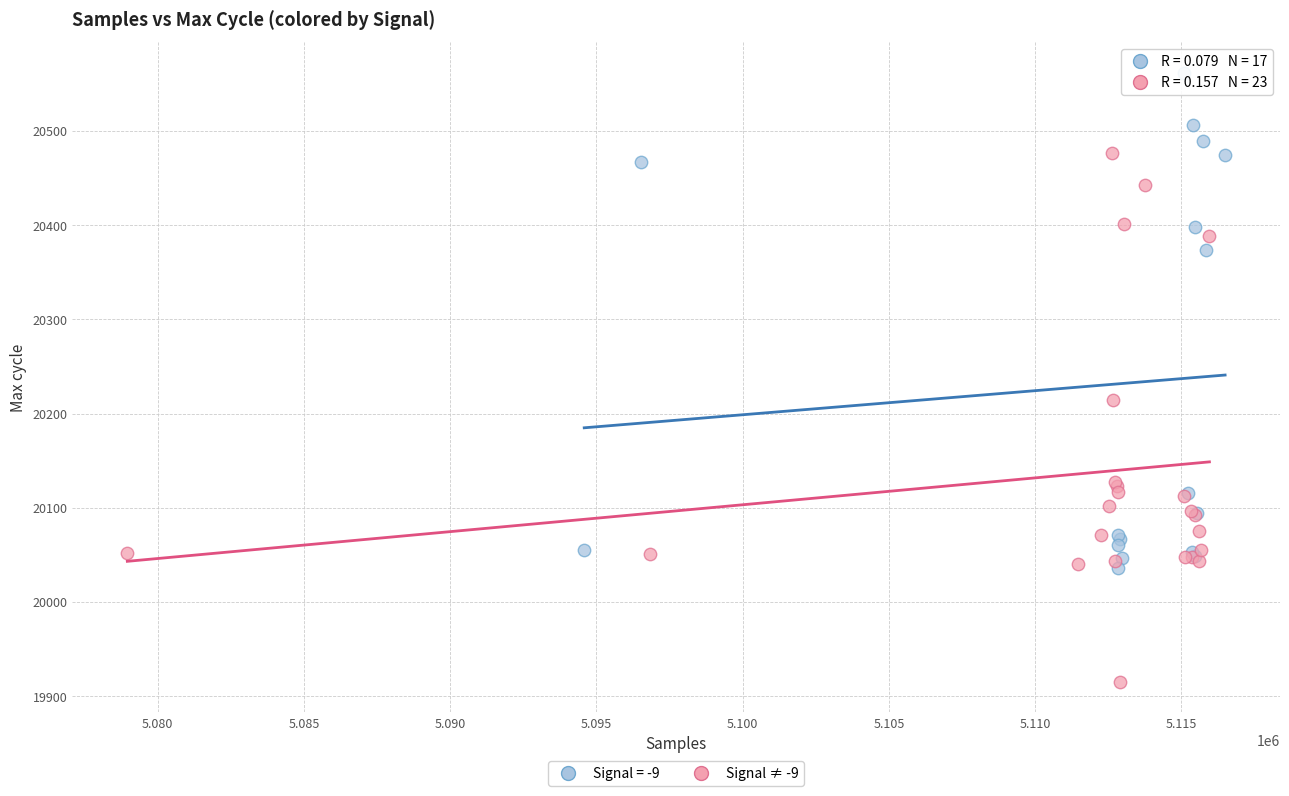

Which series reaches the minimum Y coordinate?

Signal ≠ -9